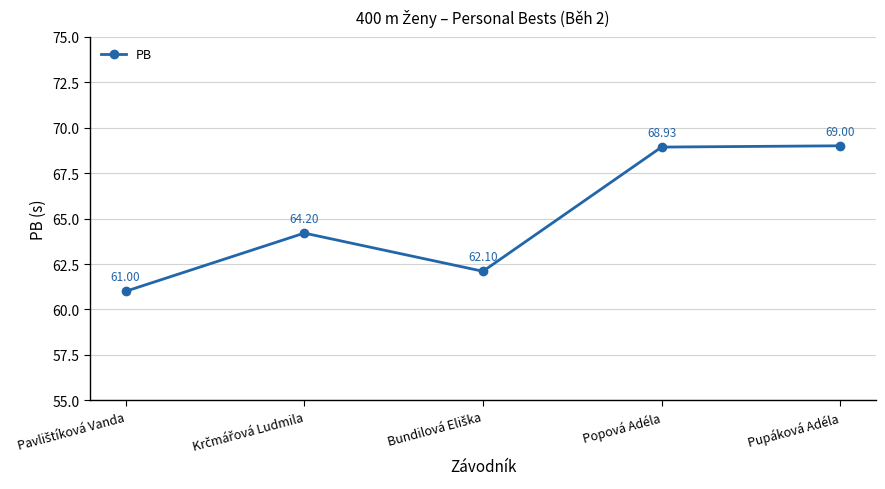

What is the value of the 5th point from the left?

69.0